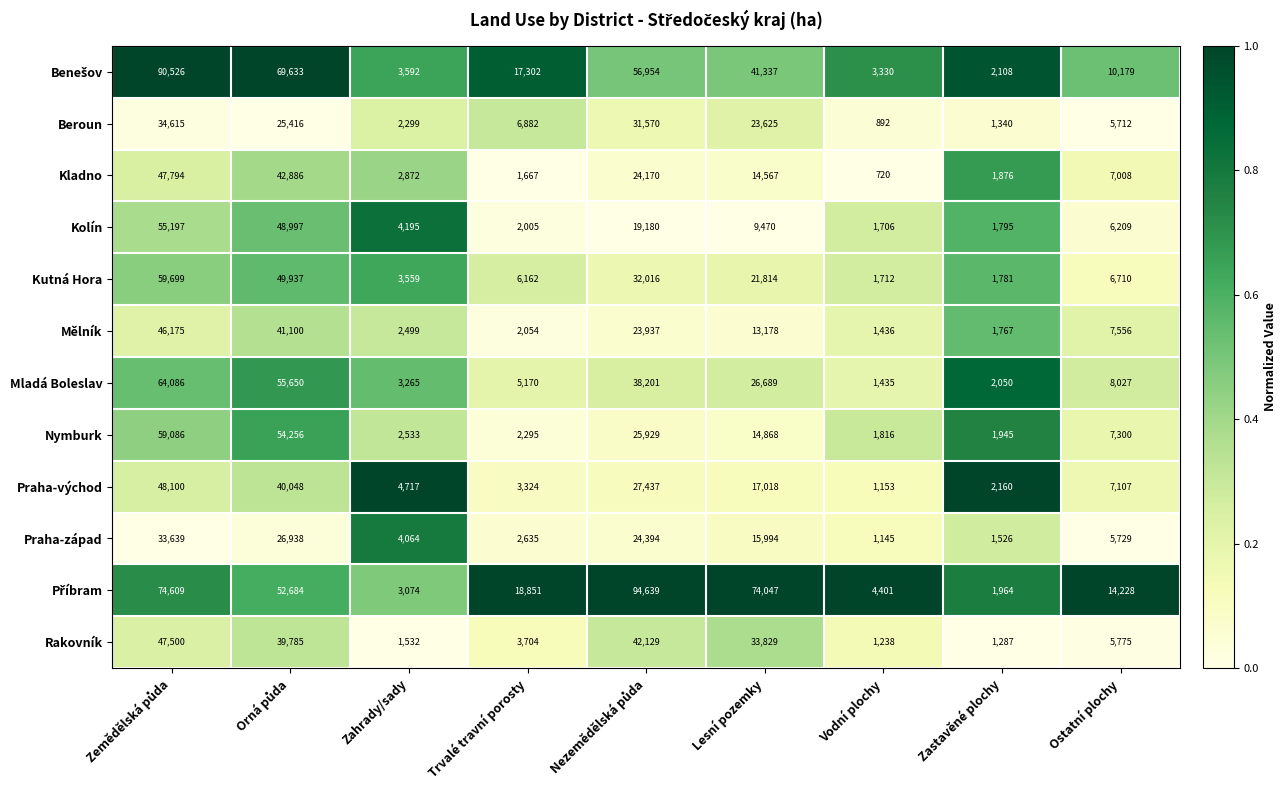

What is the difference between the maximum and minimum values in the Nymburk series?

57270